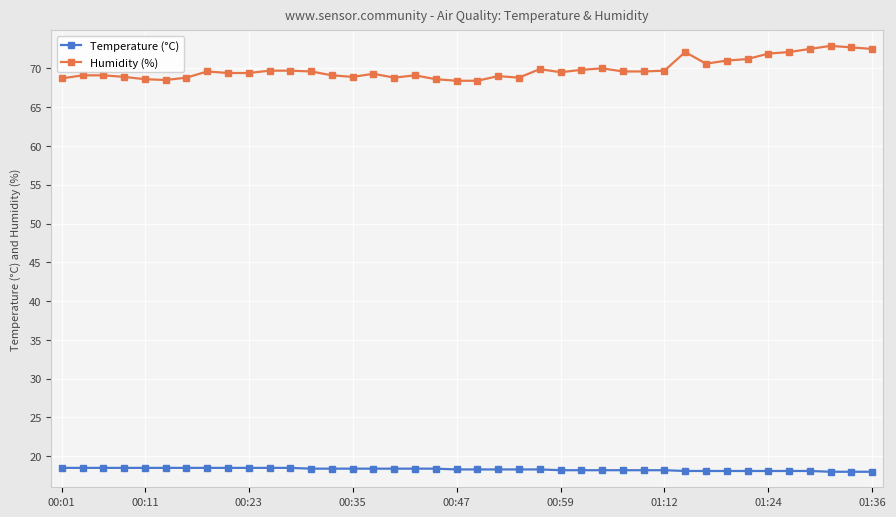

What is the maximum value shown in the chart?

72.9